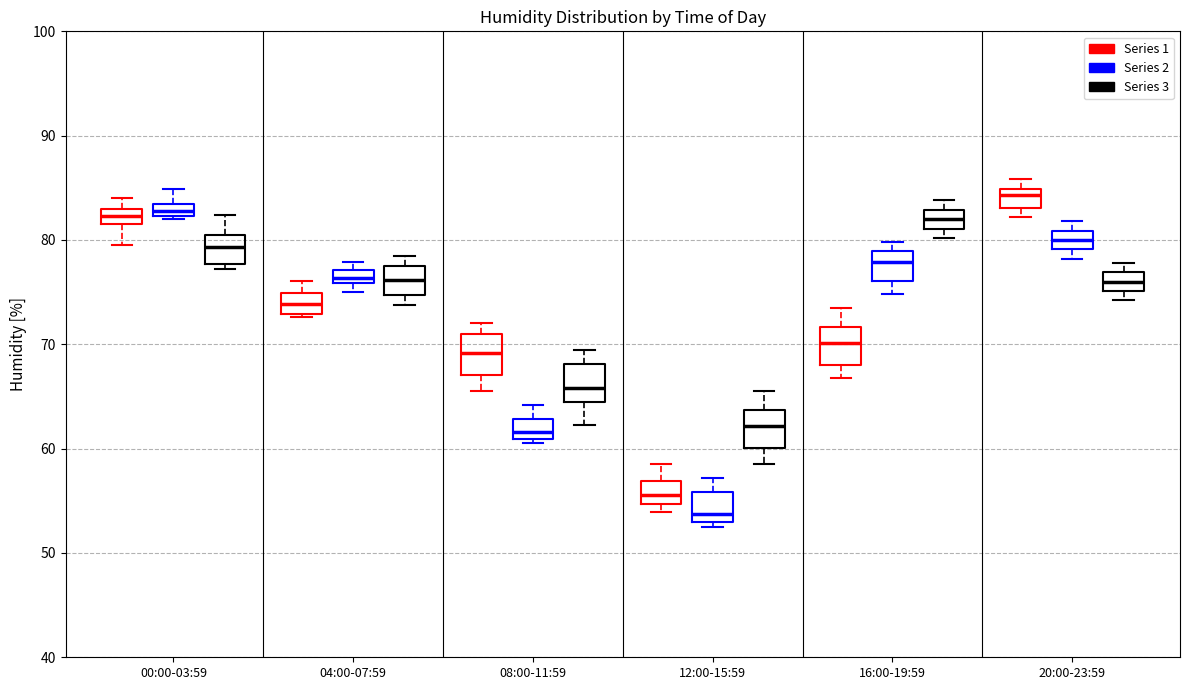

Which box has the highest median line?

20:00-23:59 (Series 1)